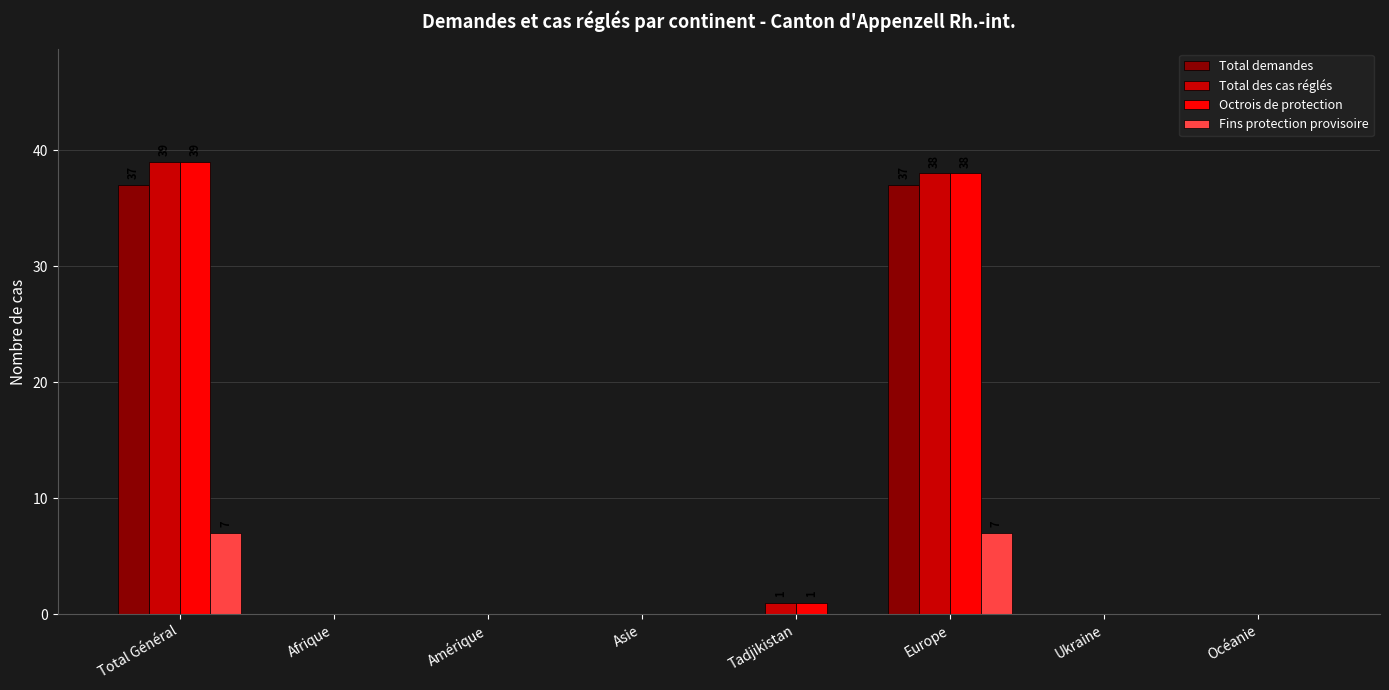

What is the greatest value displayed?

39